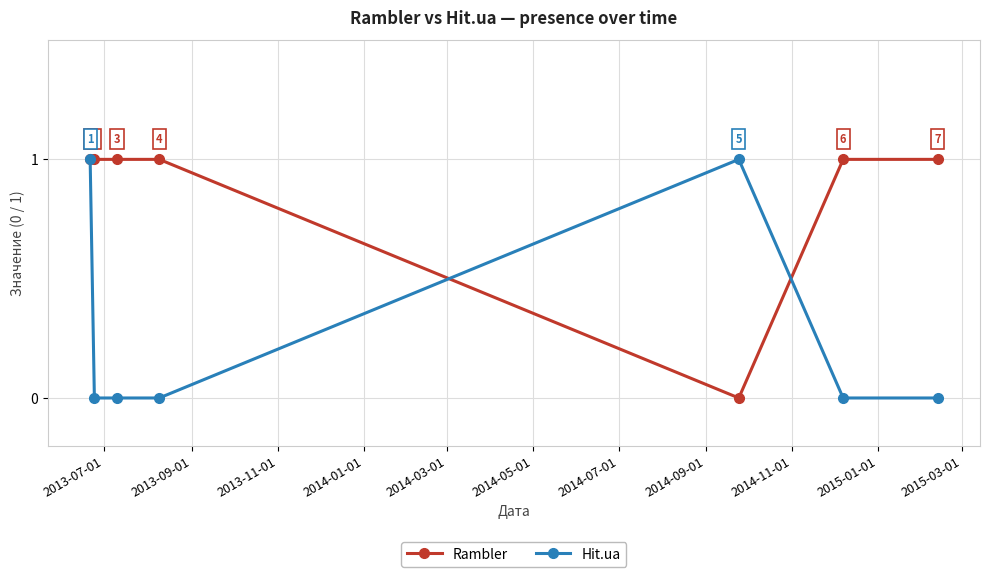

True or false: Rambler has more than 2 interior local peaks.

False